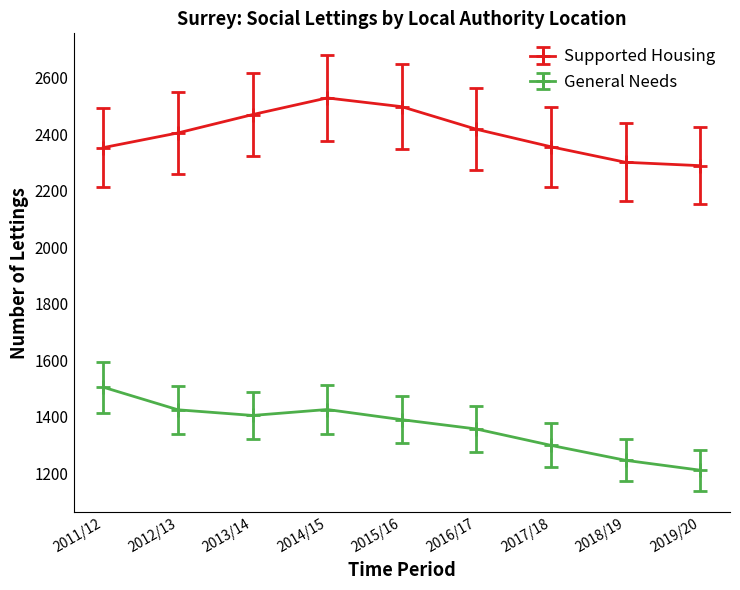

Count the number of categories in the chart.

9